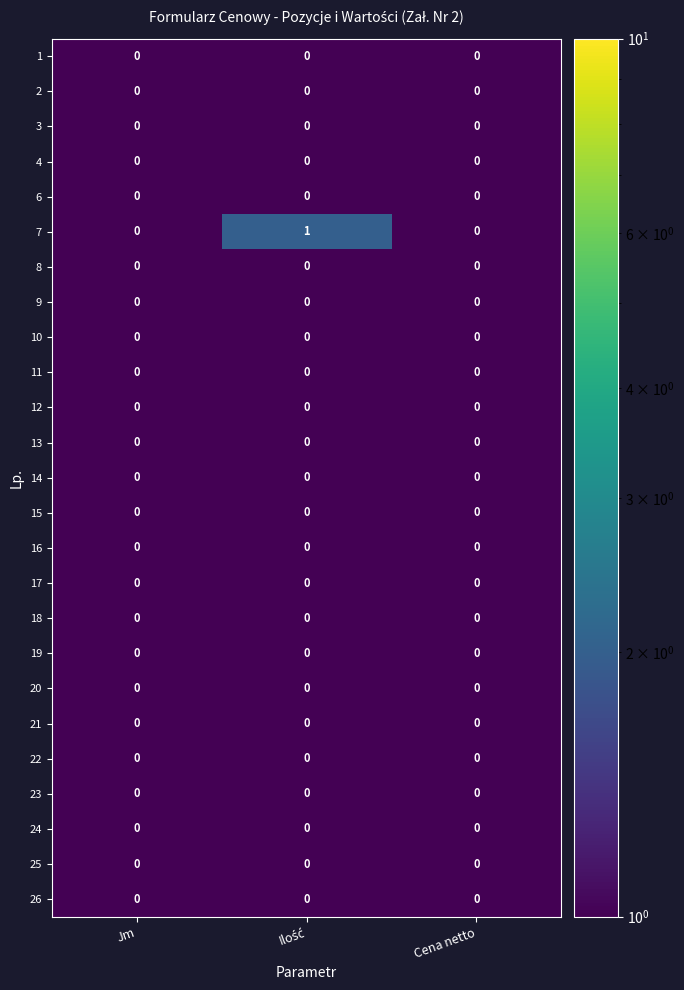

Which series has the widest spread of values?

7